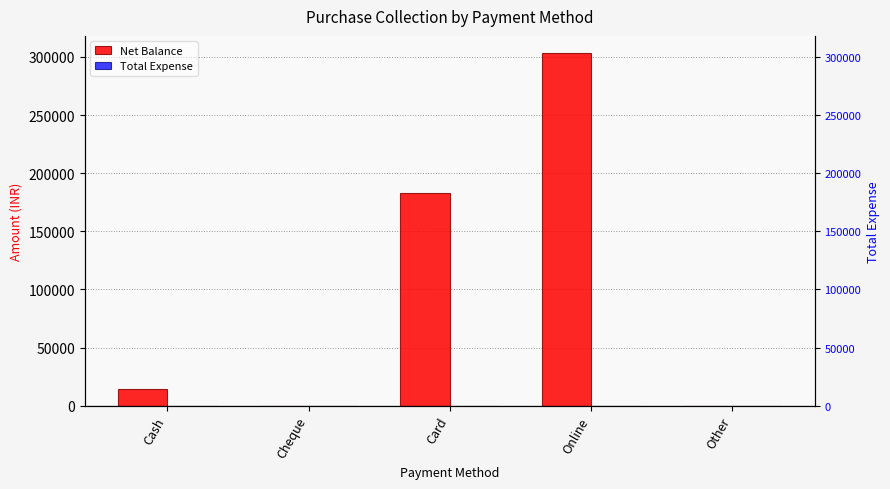

How many bars are there in total?

10